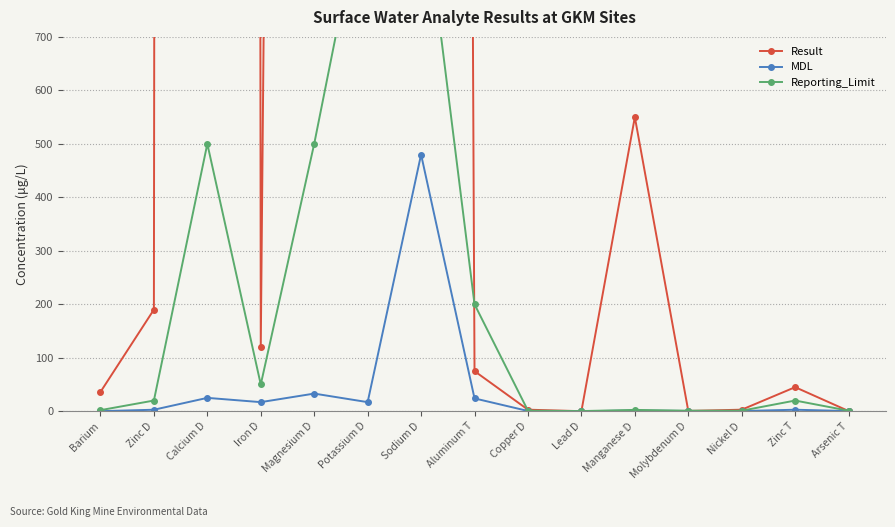

After their last crossing, which series has the higher values: Reporting_Limit or Result?

Reporting_Limit